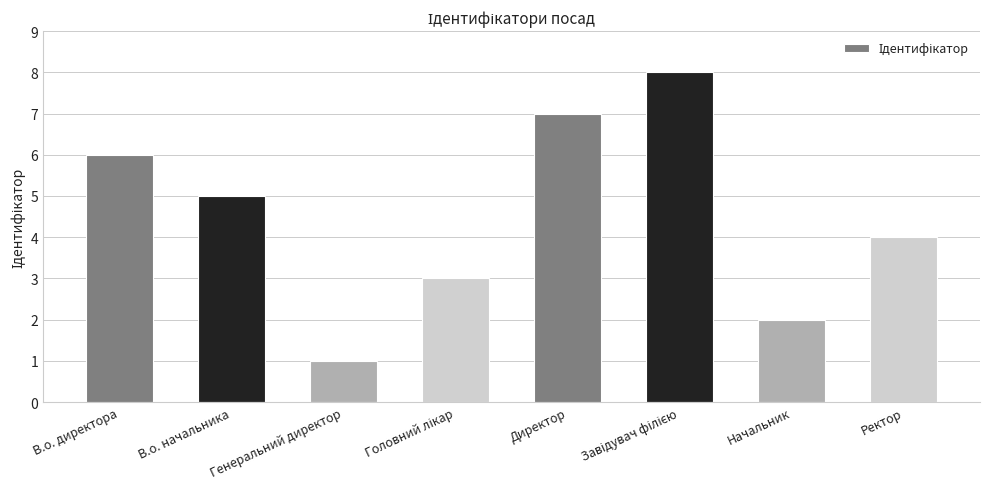

What is the sum of the values at Генеральний директор and В.о. начальника?

6